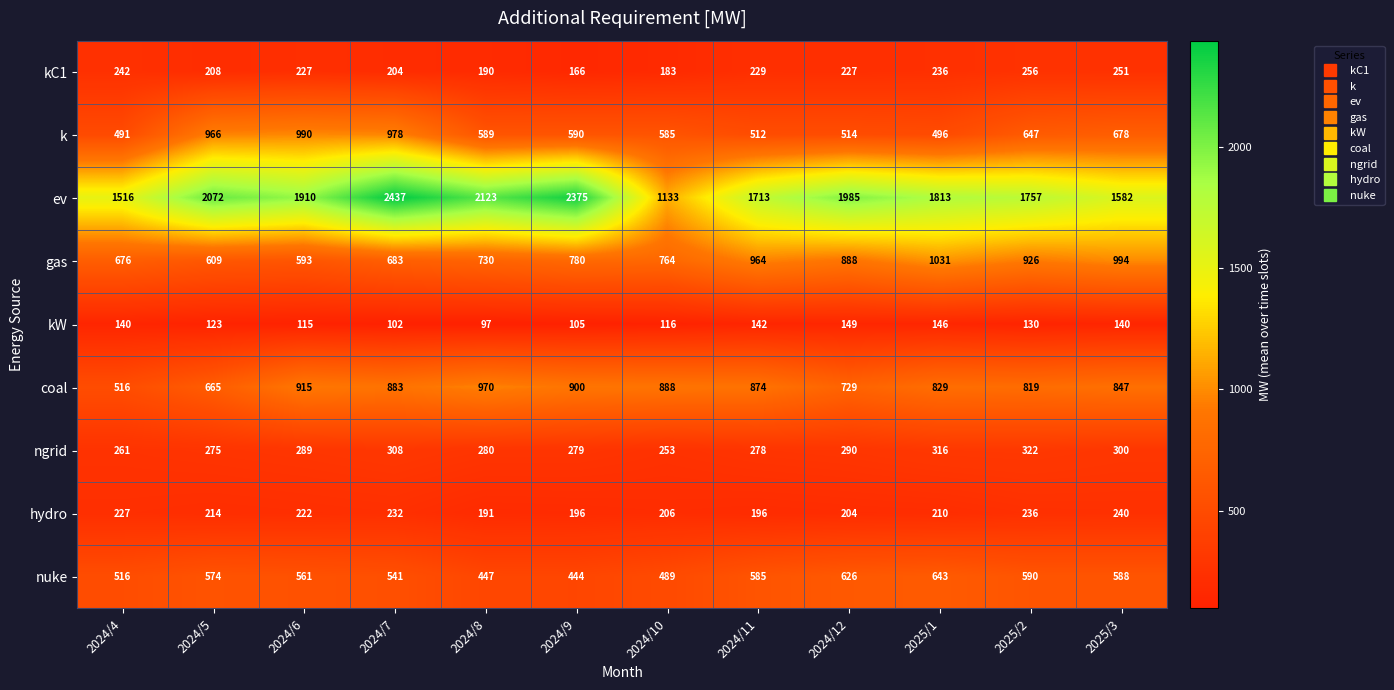

At which label is gas closest to 812?

2024/9